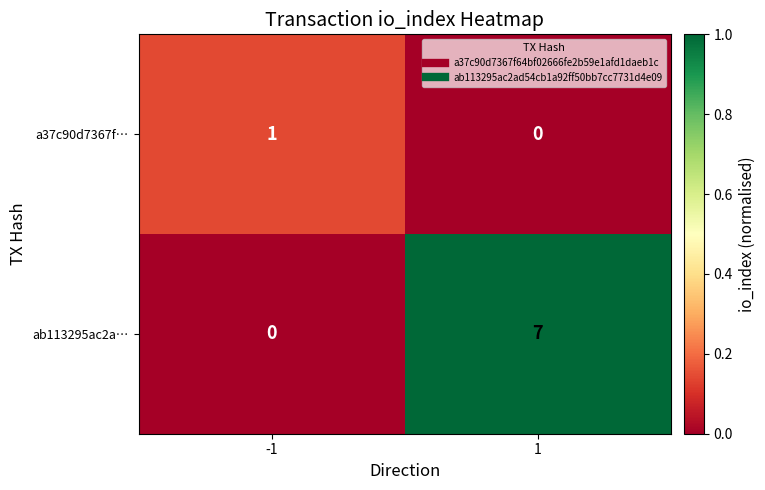

What value does the ab113295ac2a… series have at 1?

7